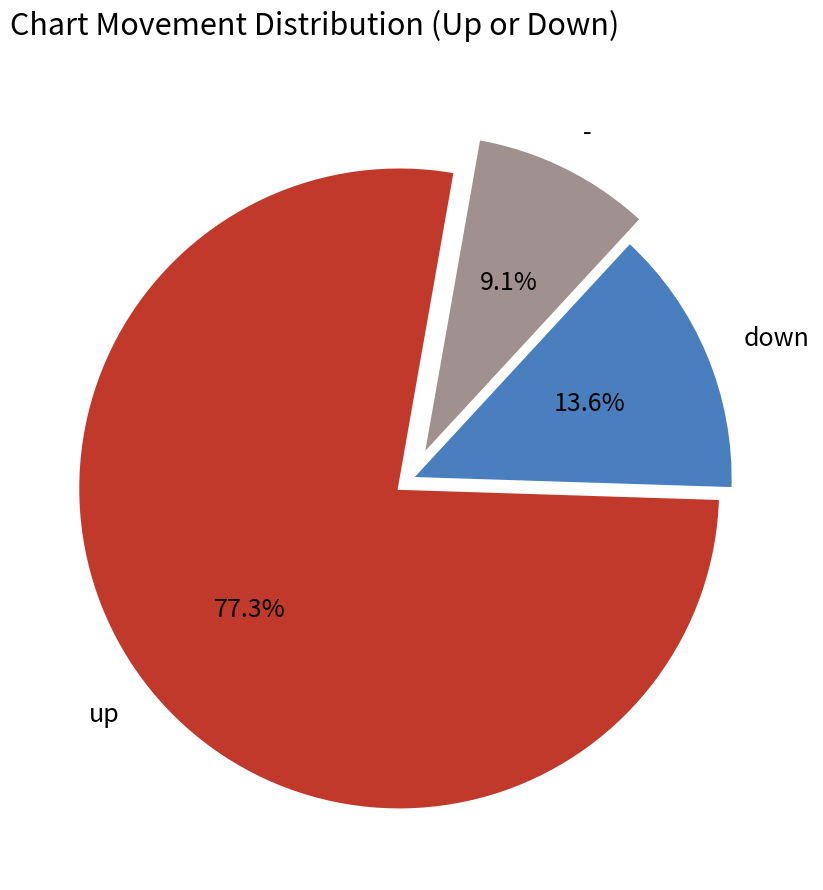

What is the majority slice?

up